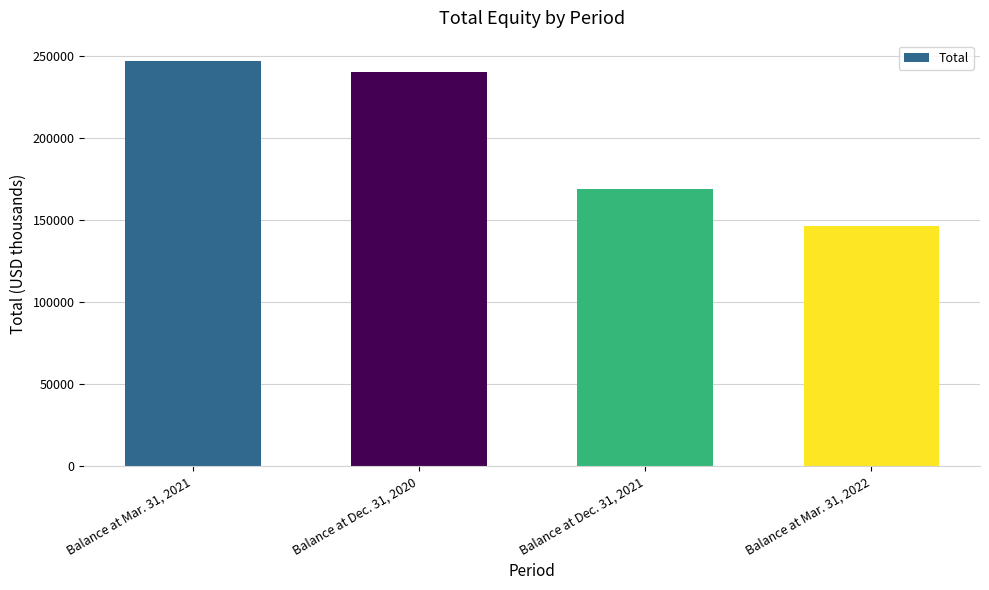

Is it true that the value at Balance at Mar. 31, 2022 is 146791?

True